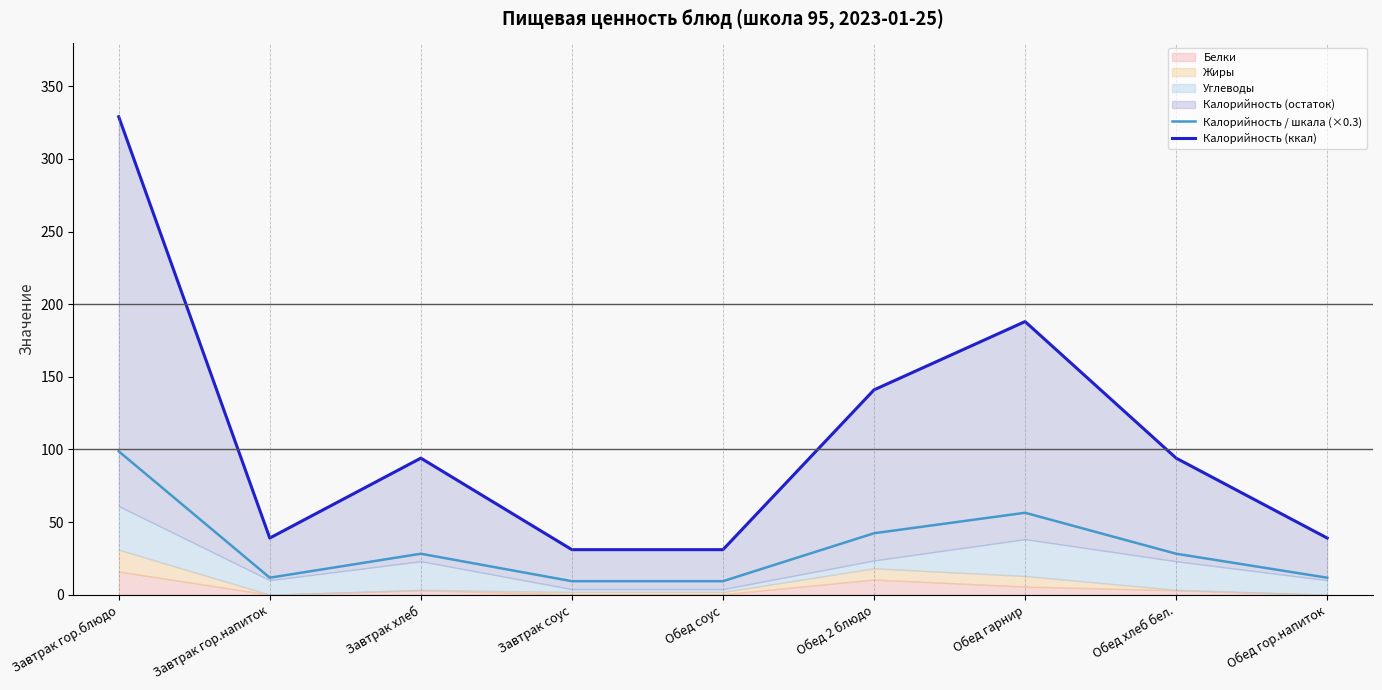

What is the difference between the maximum and minimum values in the Калорийность (ккал) series?

298.0